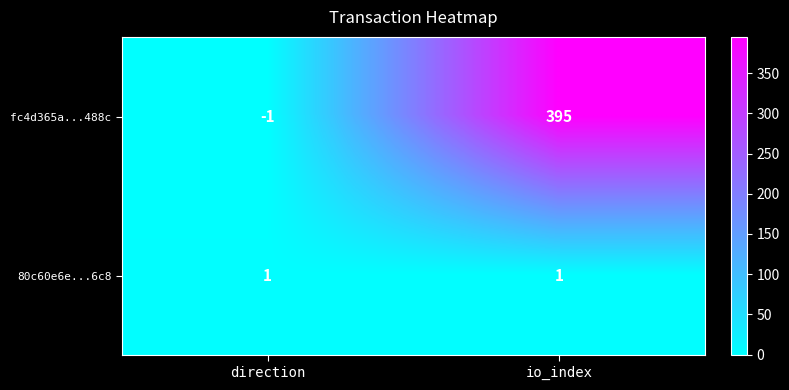

What is the minimum value shown in the chart?

-1